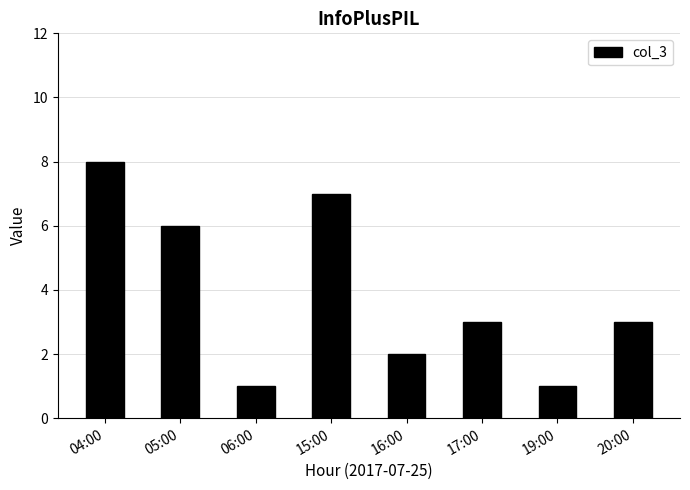

How many bars are there in total?

8